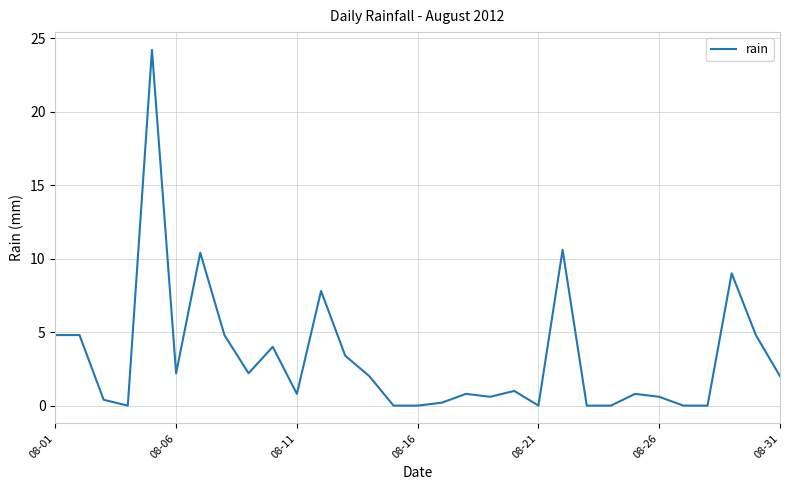

What is the maximum value shown in the chart?

24.2